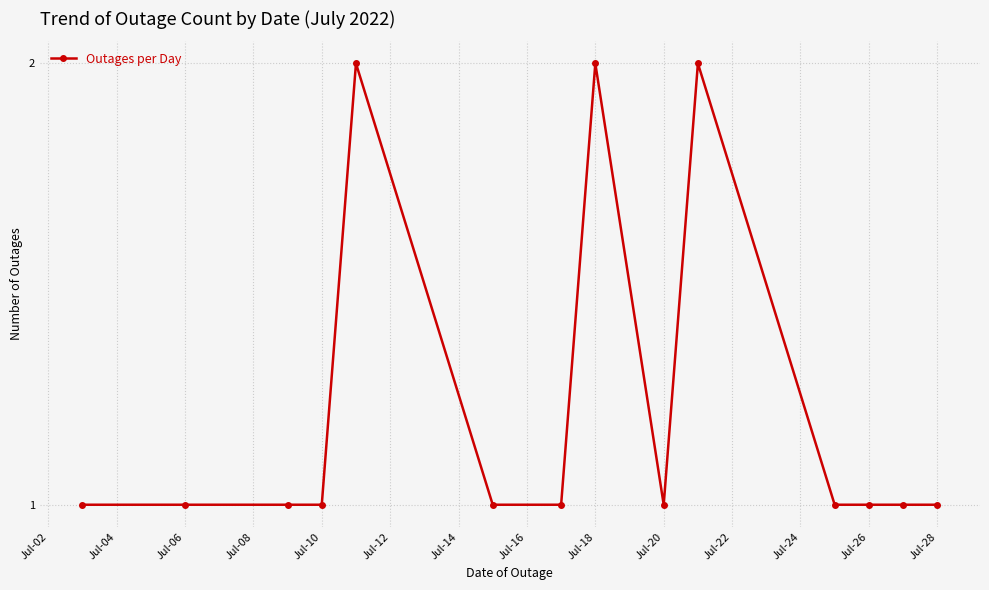

True or false: there are more than 1 points higher than both neighbors.

True